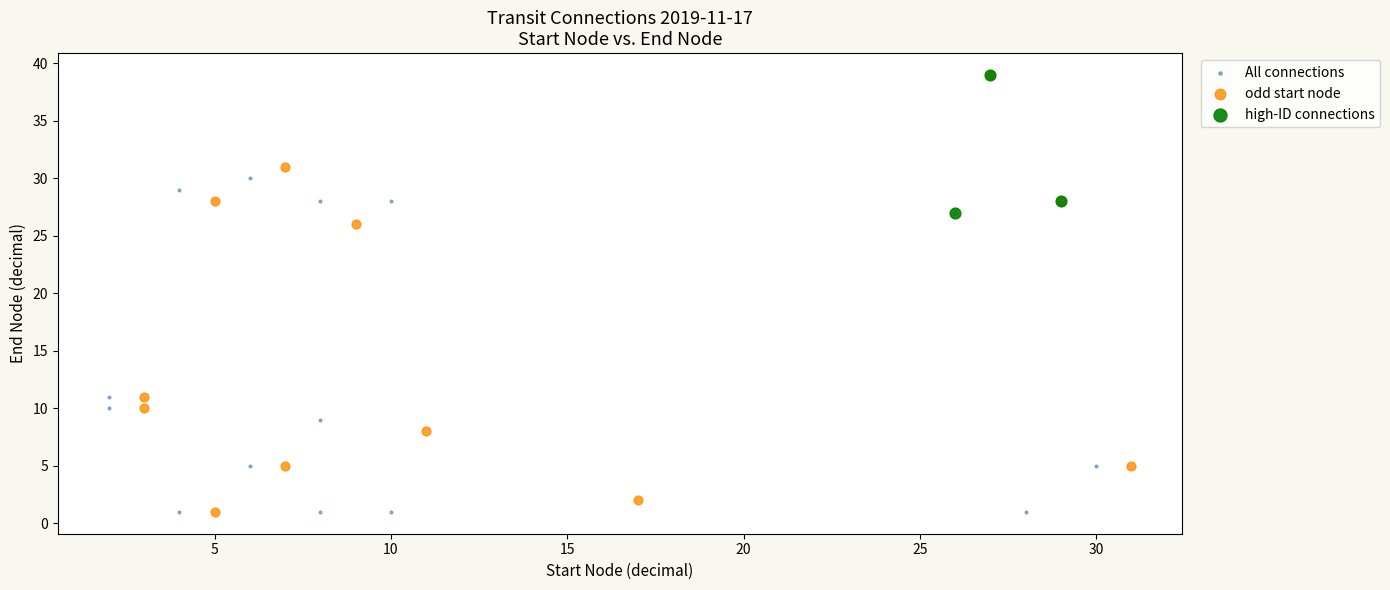

Which series has the largest Y range (max minus min)?

odd start node